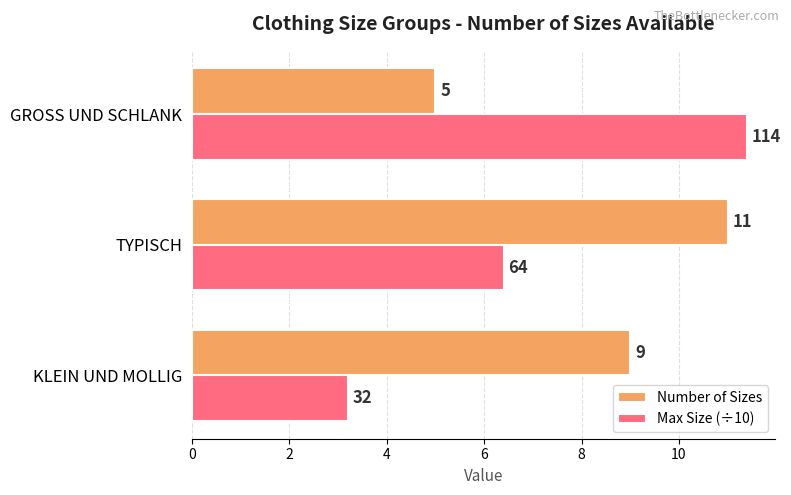

How many data points in Max Size (÷10) are above 6?

2